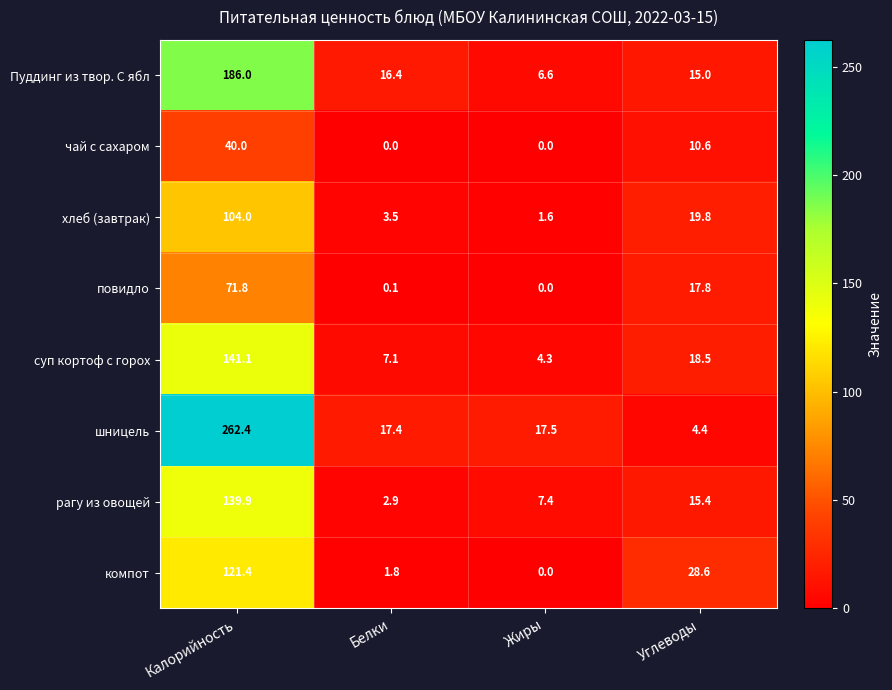

At how many categories does at least one series exceed 47?

1